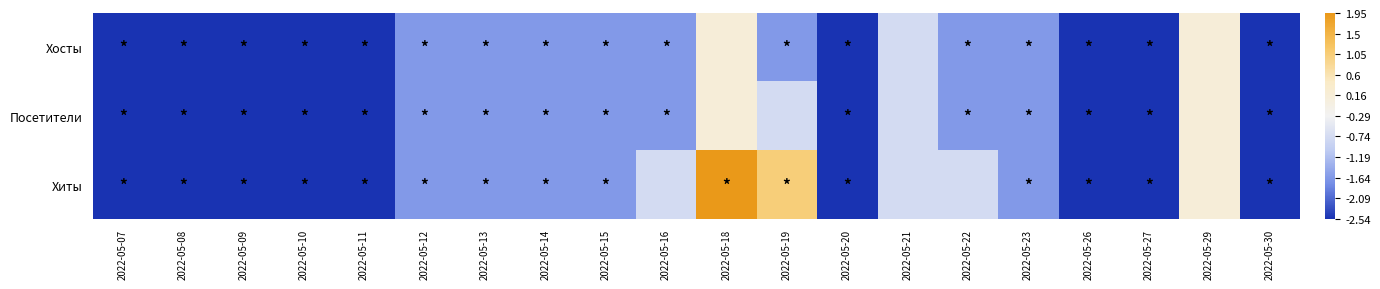

Which series changed the most between 2022-05-09 and 2022-05-14?

Хосты